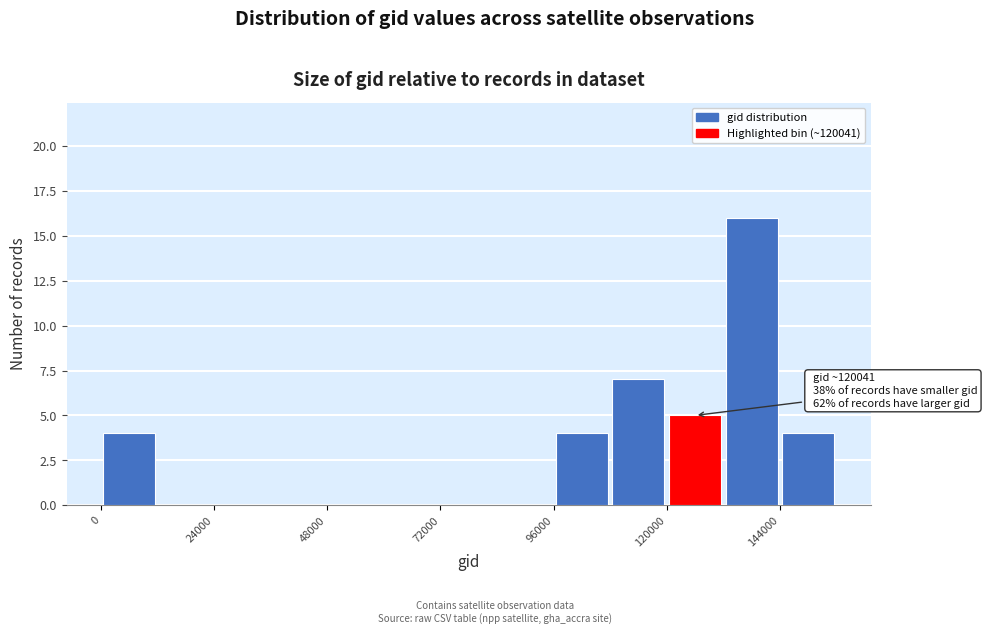

Read against the x-axis, roughly where is the centre of the tallest bar?

140000